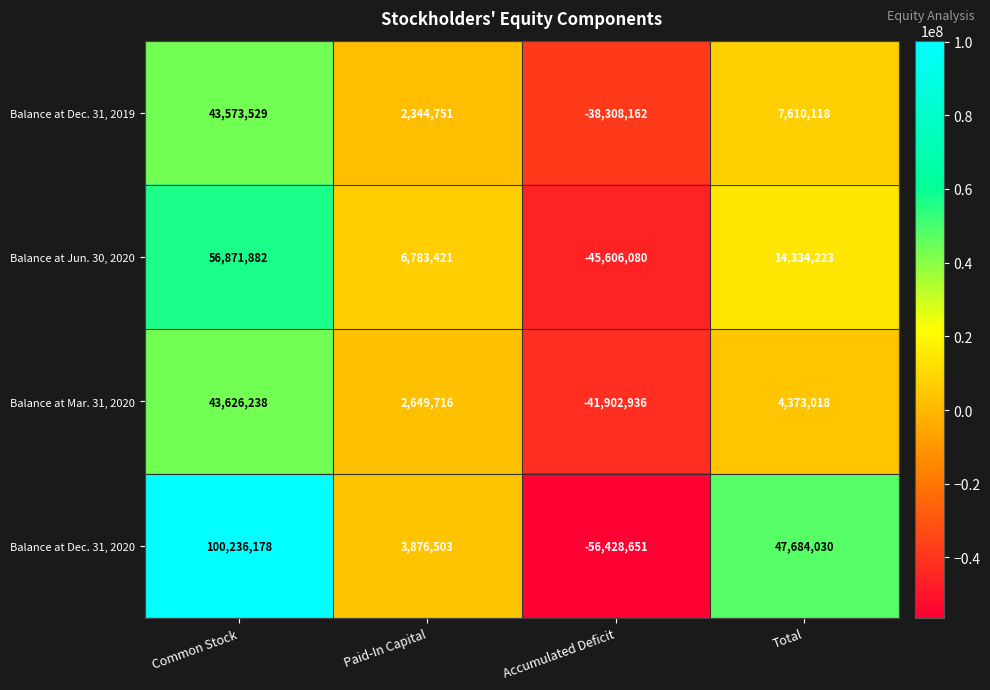

The Balance at Dec. 31, 2020 series shows 3876503 at Paid-In Capital. True or false?

True